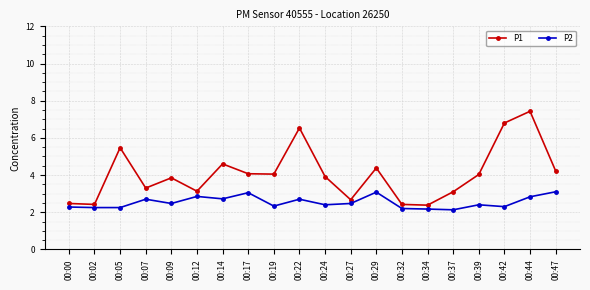

How many values in the P1 series exceed 4?

10